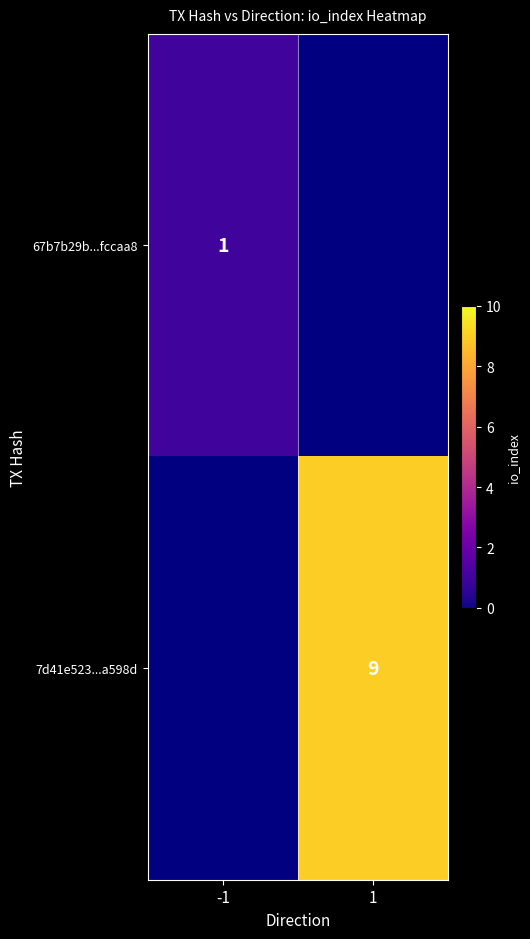

At how many categories does at least one series exceed 8?

1